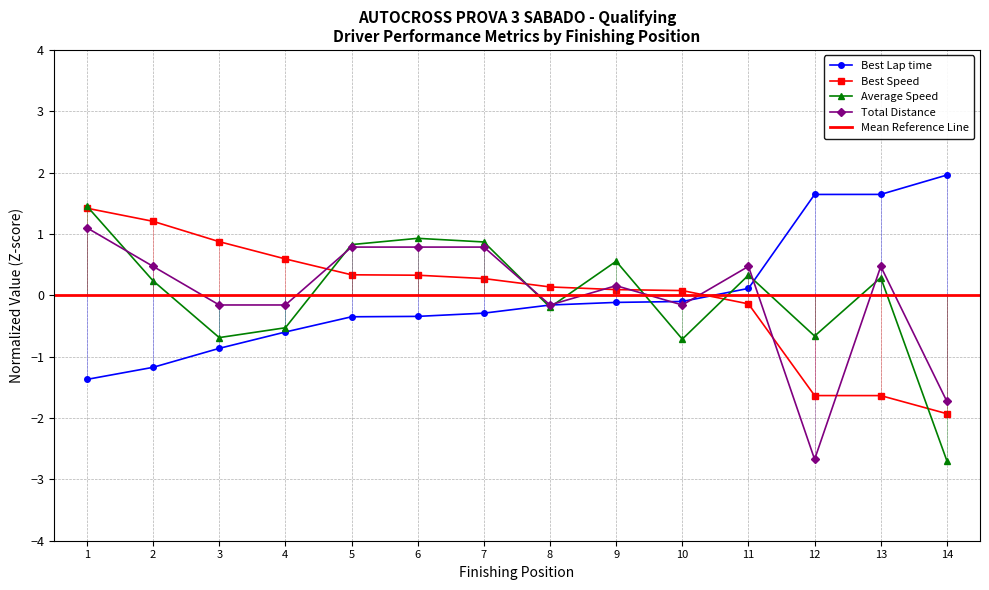

At which label does Average Speed reach its minimum?

14